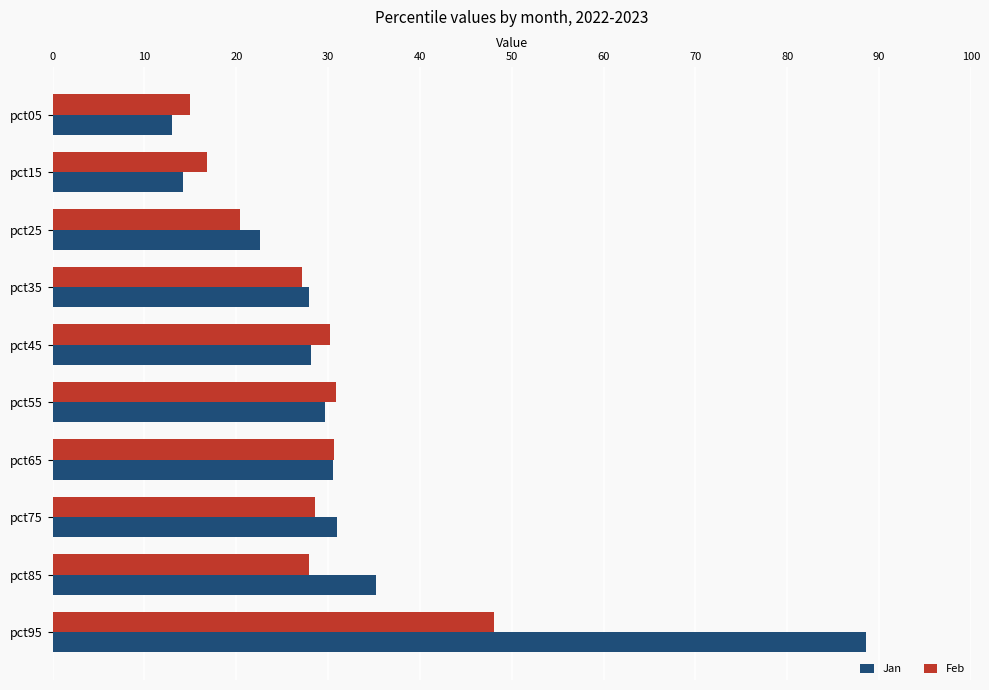

What are all the series names shown in the legend?

Jan, Feb